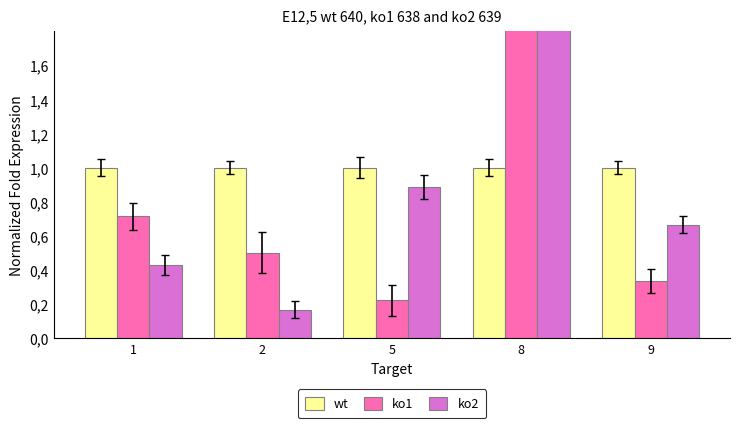

List the labels in order of ko1 value, smallest first.

5, 9, 2, 1, 8